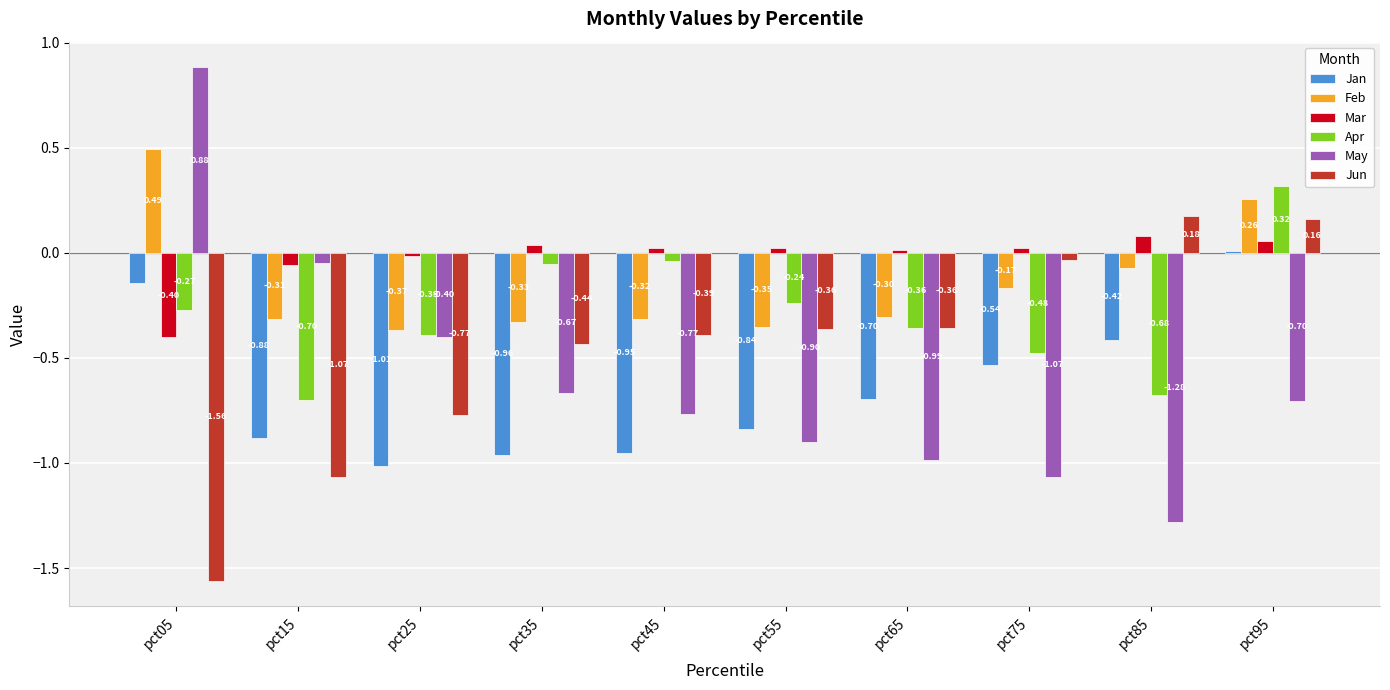

Which series changed the most between pct45 and pct65?

Apr